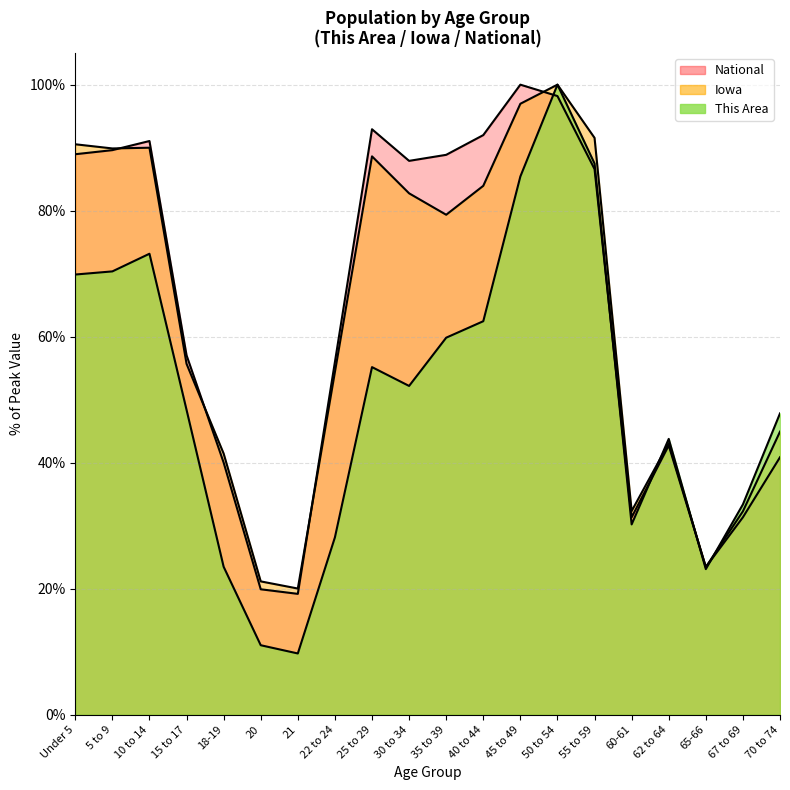

List the labels in order of Iowa value, largest first.

50 to 54, 45 to 49, 55 to 59, Under 5, 10 to 14, 5 to 9, 25 to 29, 40 to 44, 30 to 34, 35 to 39, 15 to 17, 22 to 24, 70 to 74, 62 to 64, 18-19, 60-61, 67 to 69, 65-66, 20, 21